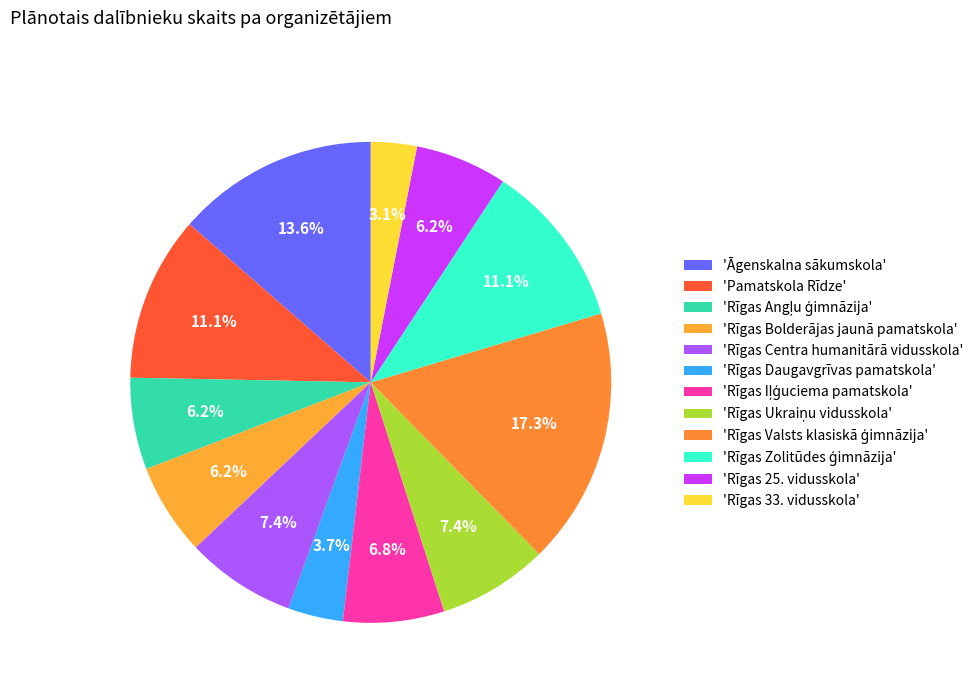

How many slices are in this pie chart?

12